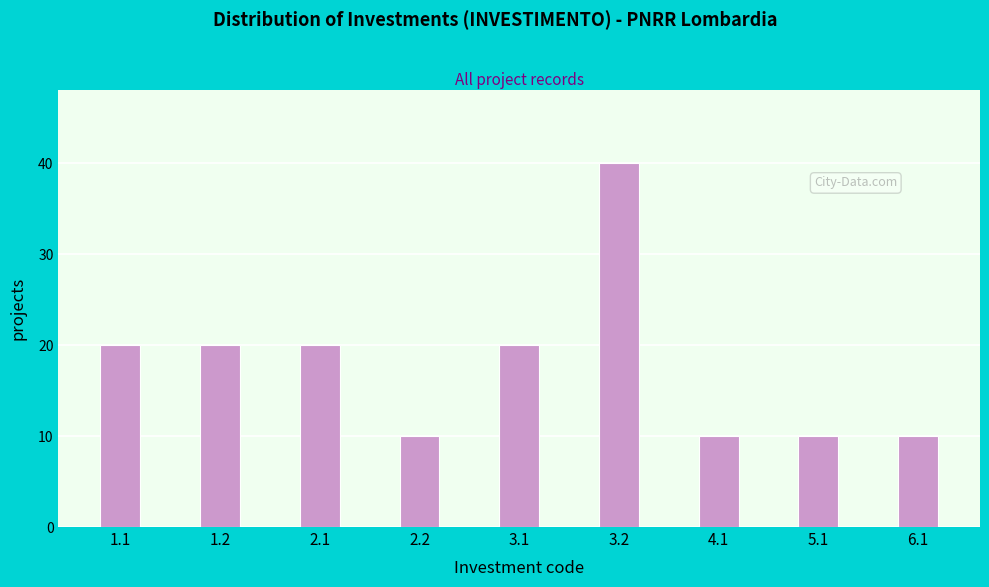

Reading left to right, extract all data points from this chart.

1.1=20	1.2=20	2.1=20	2.2=10	3.1=20	3.2=40	4.1=10	5.1=10	6.1=10